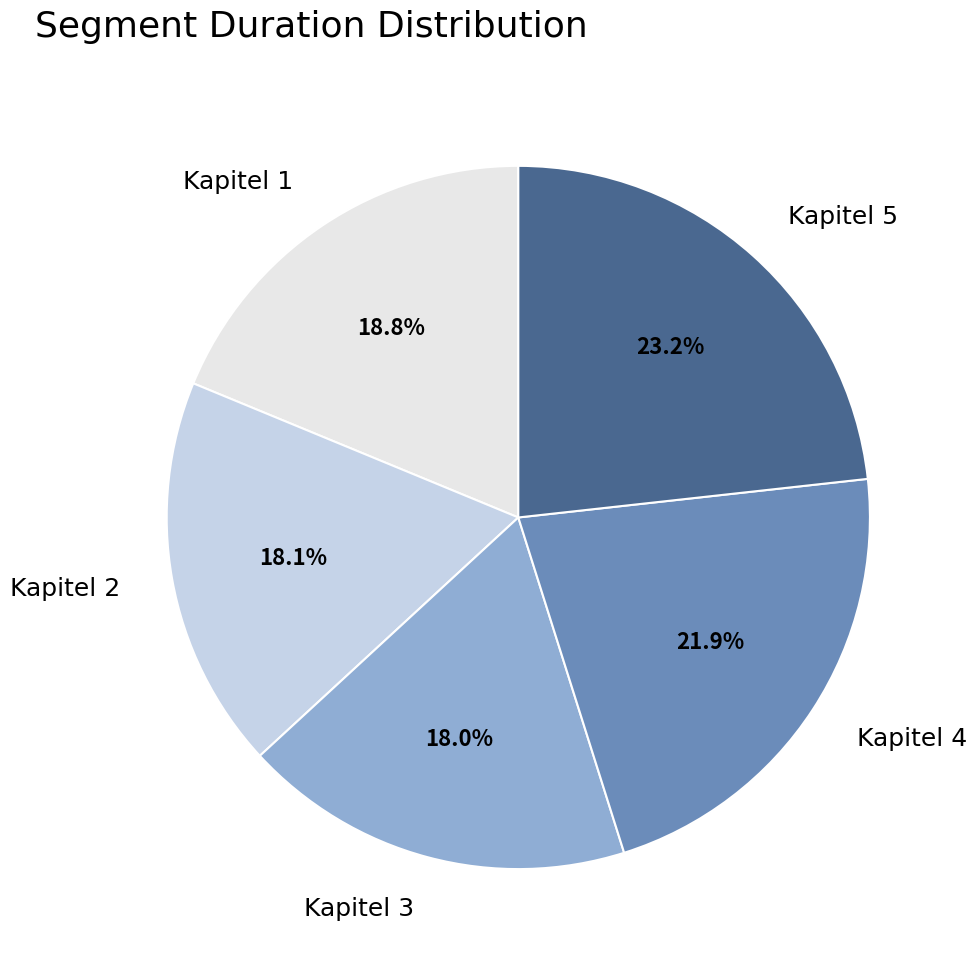

Does any single category account for the majority?

No